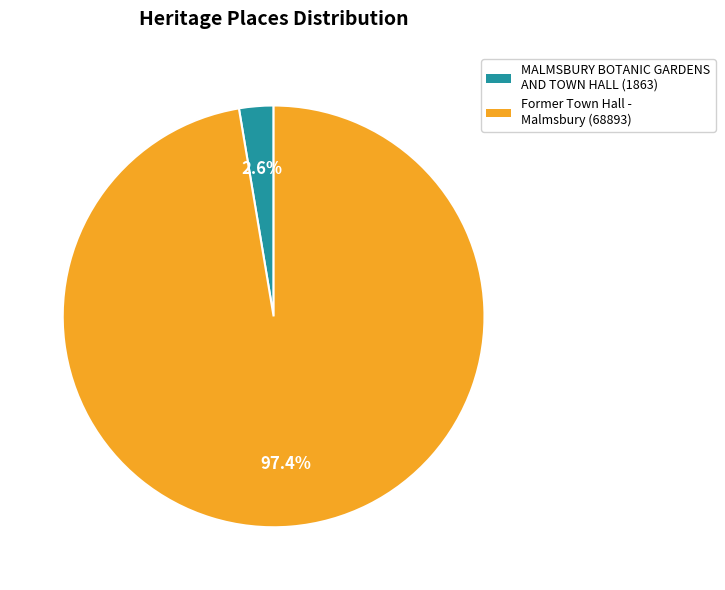

To the nearest percent, what percentage of the pie is Former Town Hall - Malmsbury?

97%